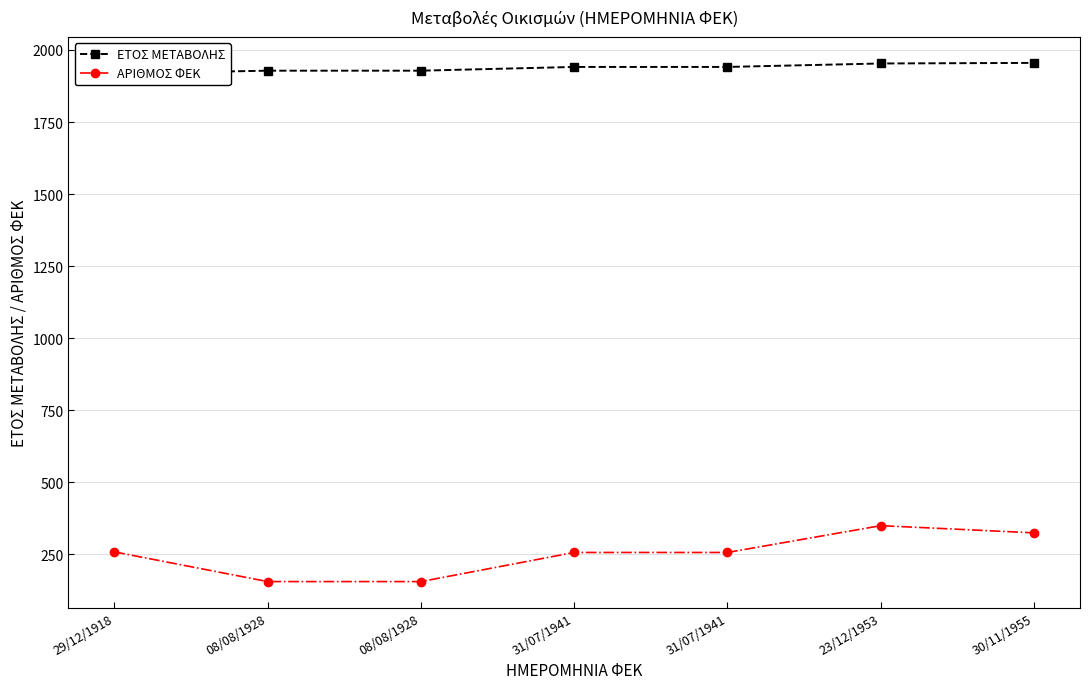

Where is ΕΤΟΣ ΜΕΤΑΒΟΛΗΣ nearest to the value 1936?

31/07/1941